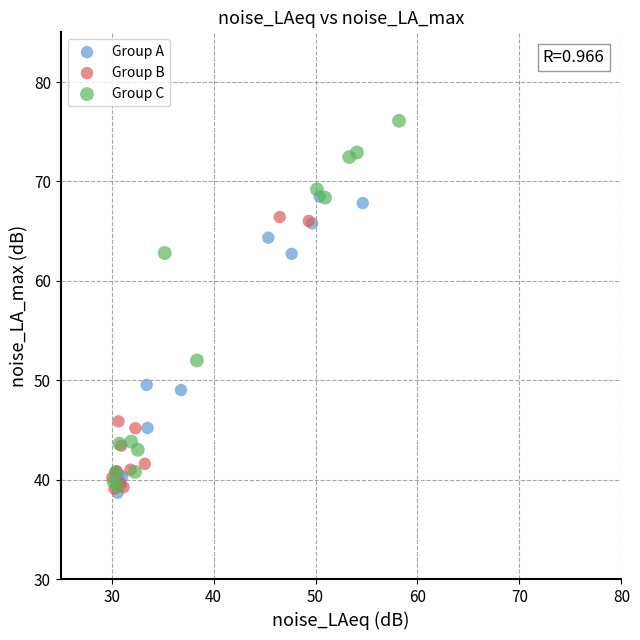

Which series has the widest spread of Y values?

Group C